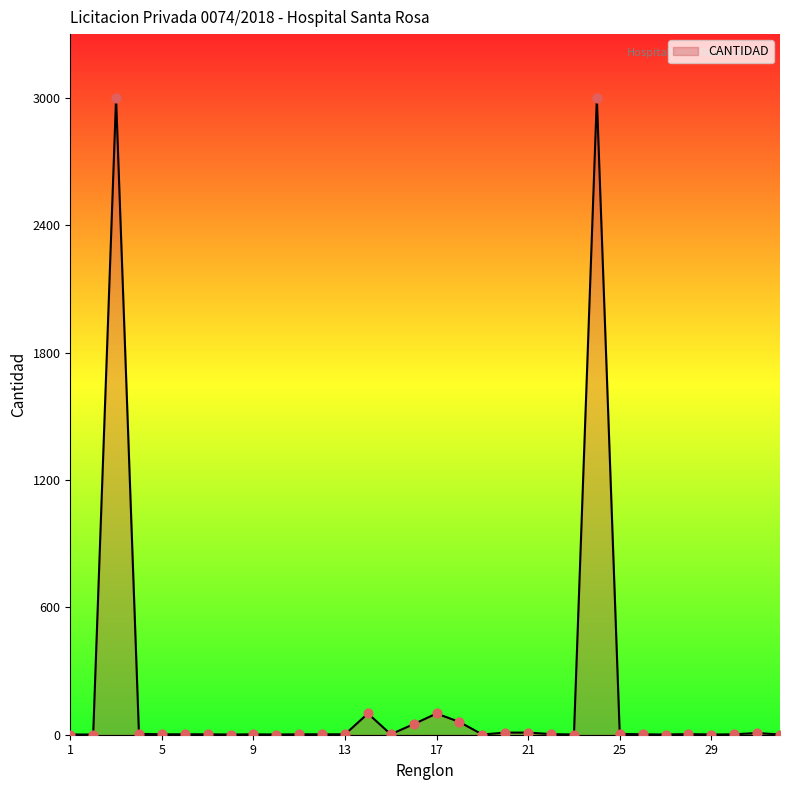

What is the greatest value displayed?

3000